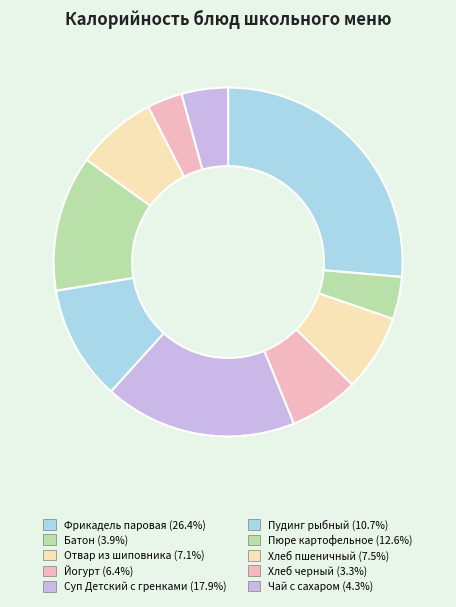

Which slice is the smallest?

Хлеб черный